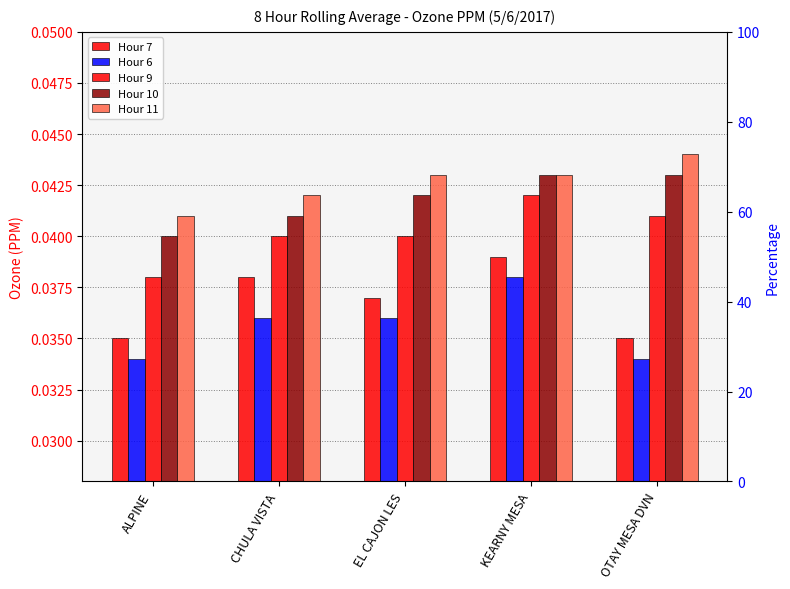

List the series in order of their peak value, highest first.

Hour 11, Hour 10, Hour 9, Hour 7, Hour 6